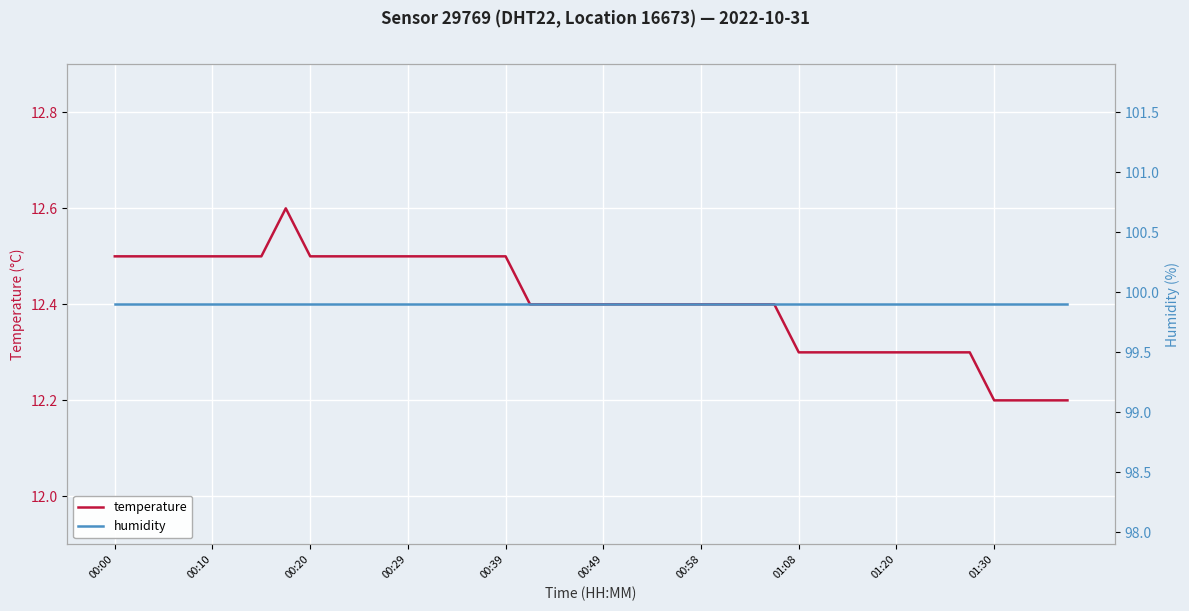

The temperature series shows 22.1 at 00:00. True or false?

False